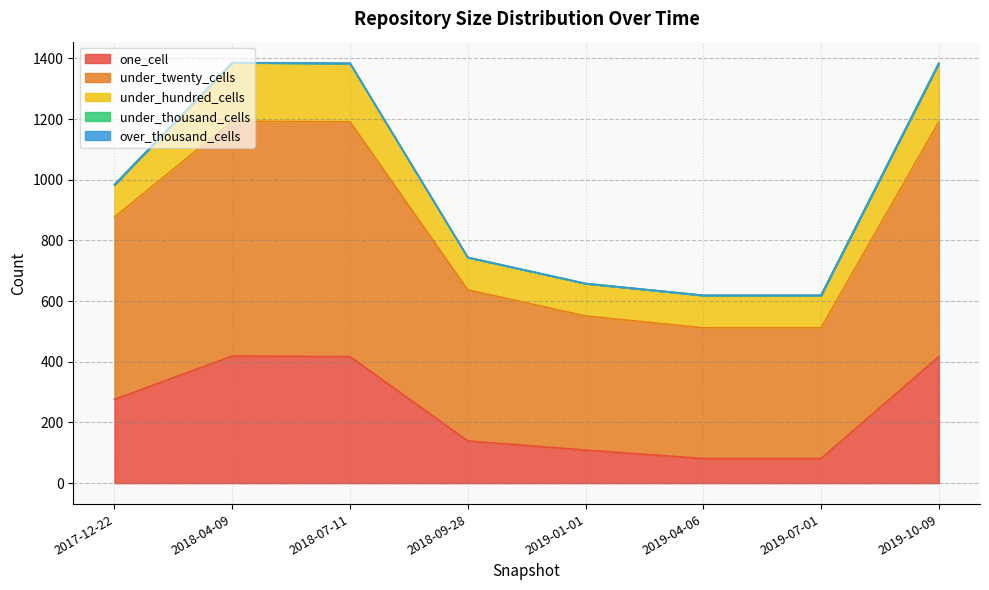

What is the difference between the maximum and minimum values in the under_hundred_cells series?

86